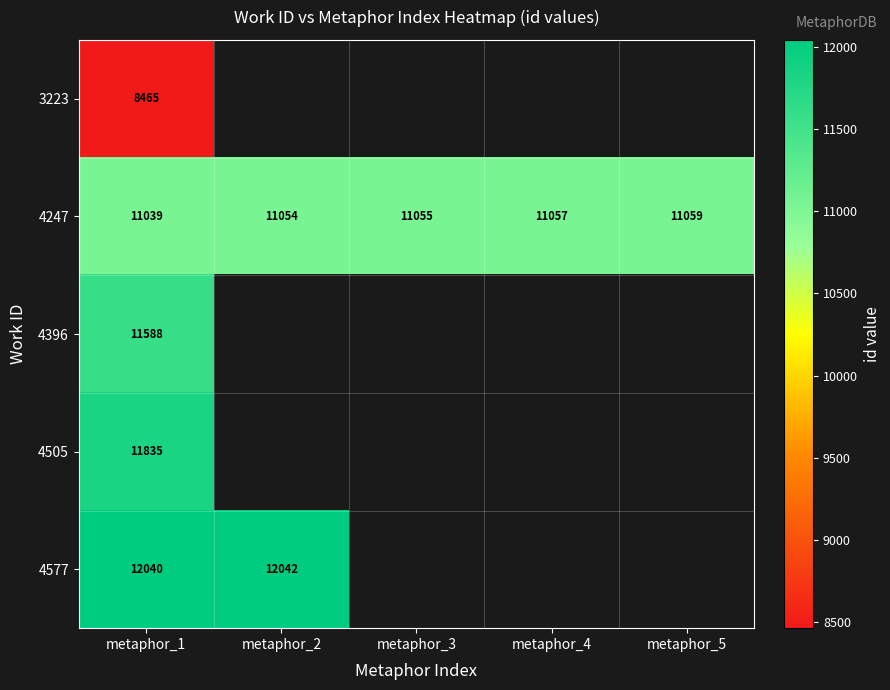

At how many categories does at least one series exceed 8694?

5